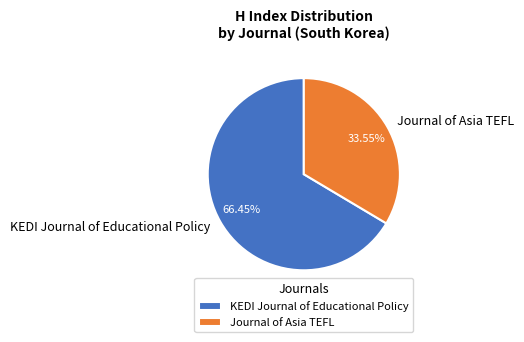

Rank the categories by value from lowest to highest.

Journal of Asia TEFL, KEDI Journal of Educational Policy